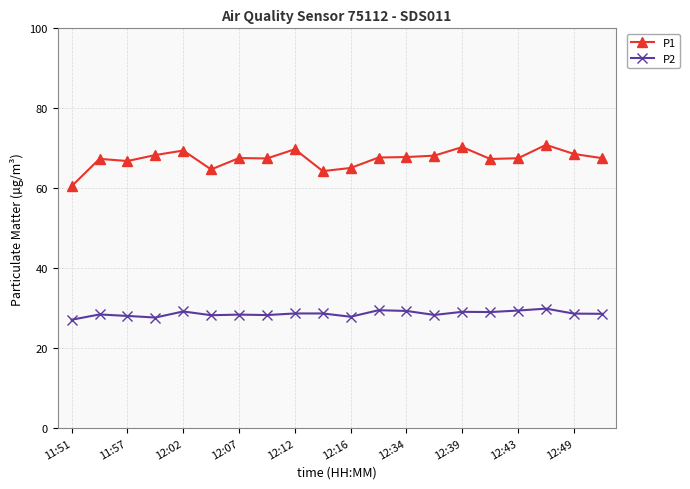

Which series has the largest total across all categories?

P1